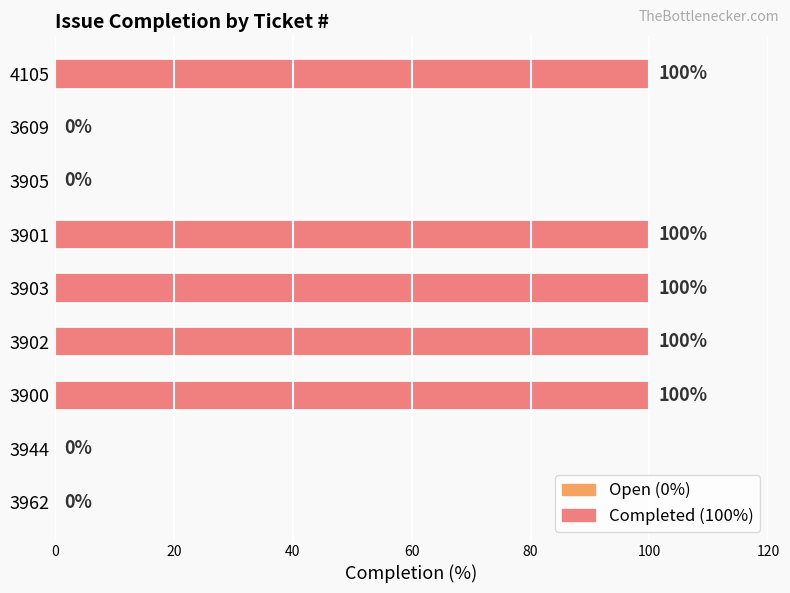

How many values are between 0 and 100?

9